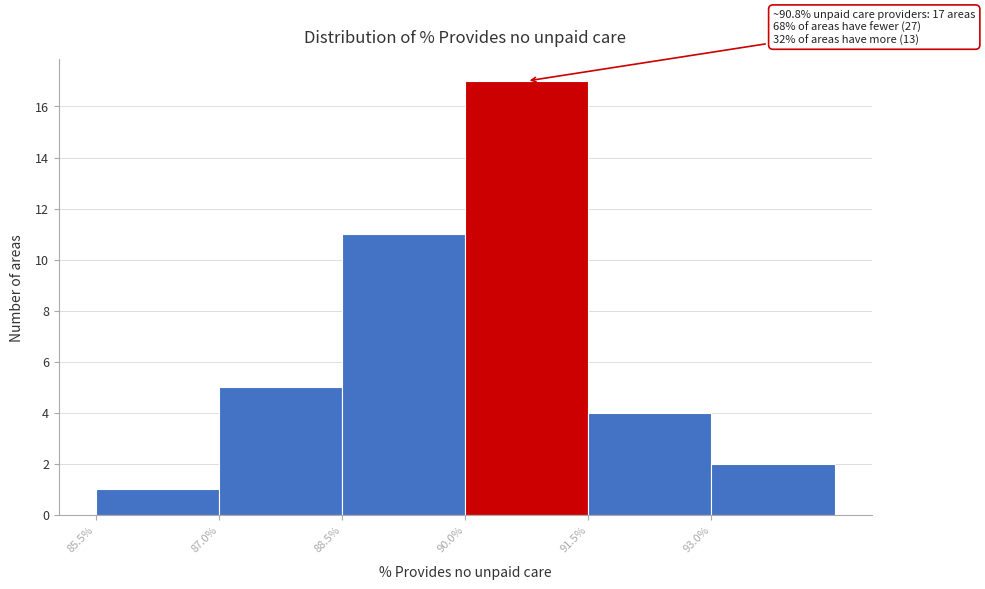

Which range on the x-axis has the tallest bar?

90.0 to 91.5